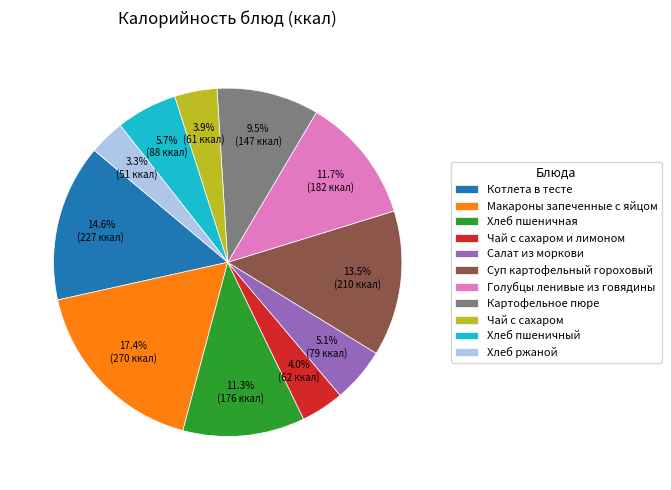

To the nearest percent, what percentage of the pie is Салат из моркови?

5%